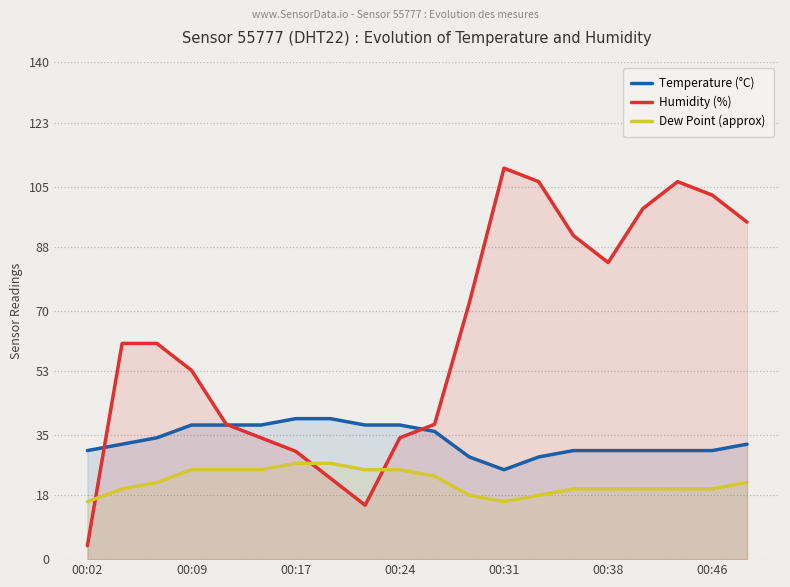

How many distinct data groups are displayed?

3